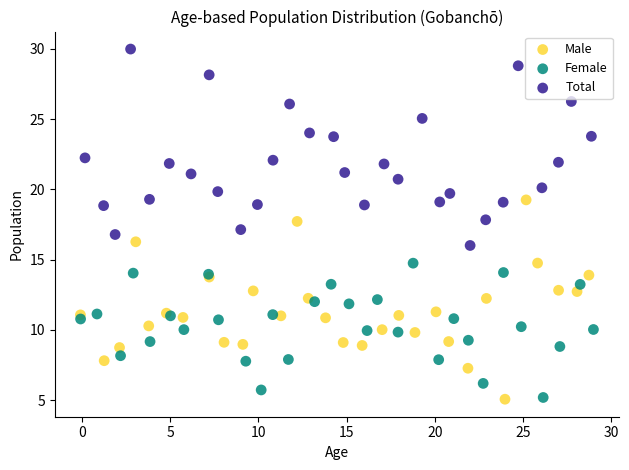

Which series reaches the maximum Y coordinate?

Total